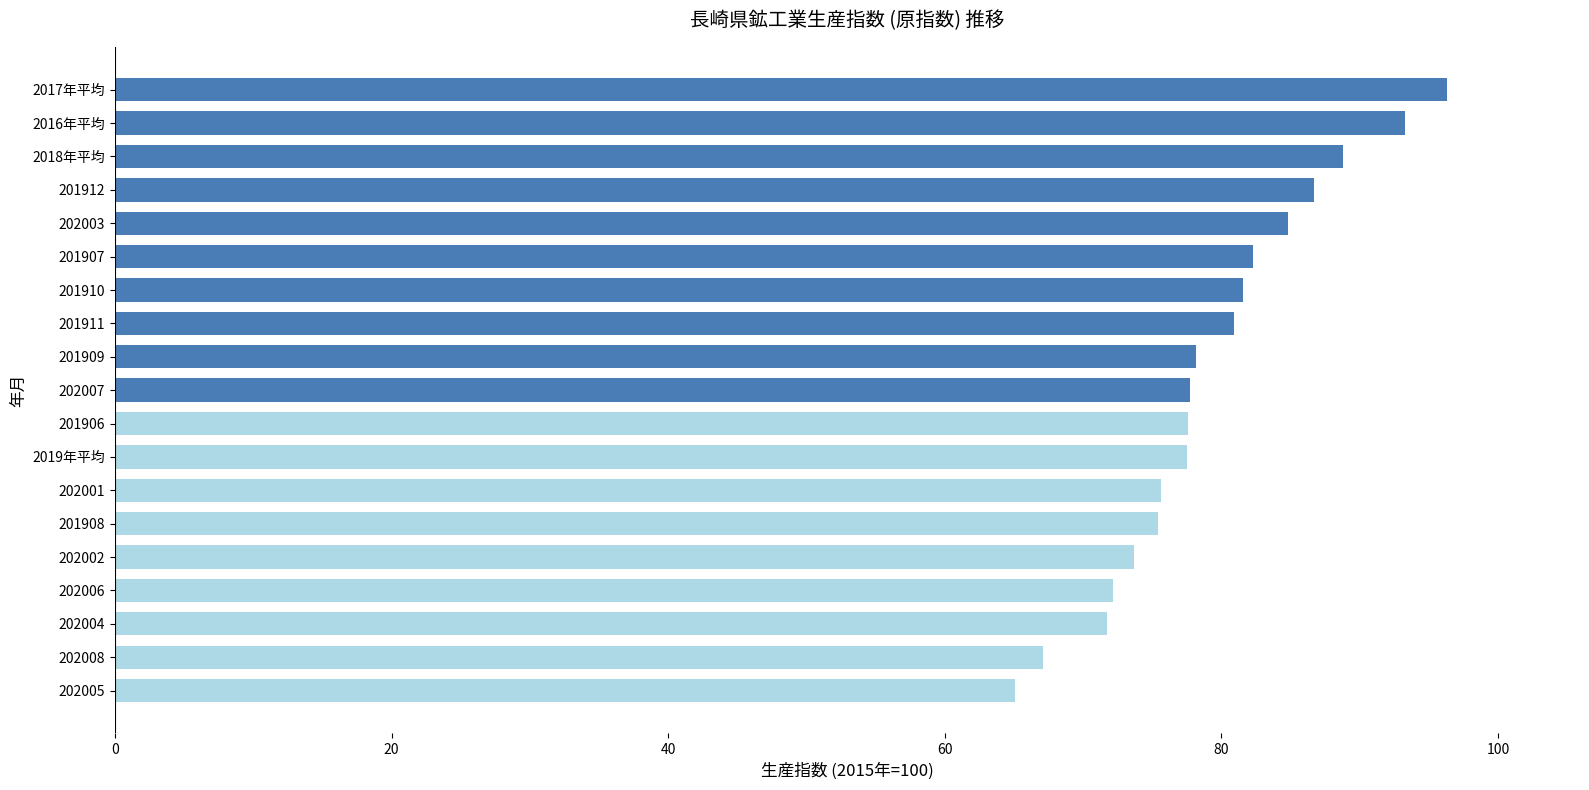

Approximately how many times larger is the value at 2018年平均 compared to 201909?

1.1